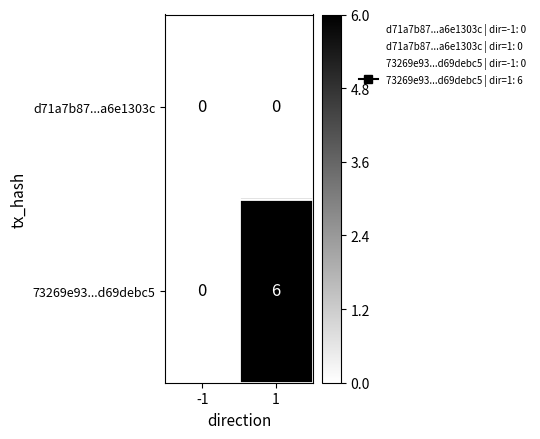

At which category is the sum across all series the highest?

1